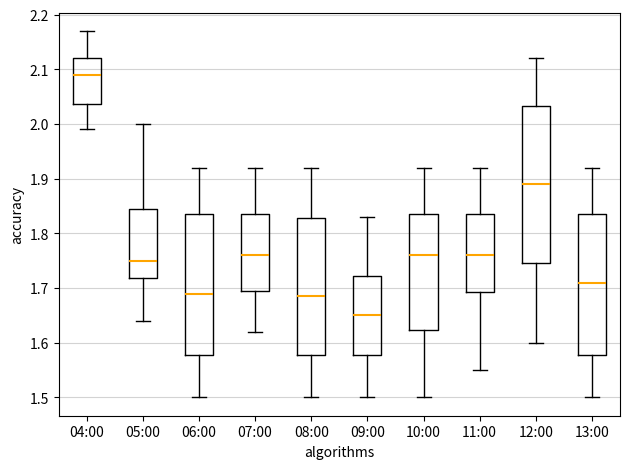

Reading left to right, read every box against the y-axis: the position of its median line, the range the box covers, and the ends of its whiskers. The values are not printed on the chart, so give them approximately, as read against the axis.

04:00: median 2.09, box 2.04 to 2.12, whiskers 1.99 to 2.17
05:00: median 1.75, box 1.72 to 1.85, whiskers 1.64 to 2.00
06:00: median 1.69, box 1.58 to 1.84, whiskers 1.50 to 1.92
07:00: median 1.76, box 1.70 to 1.84, whiskers 1.62 to 1.92
08:00: median 1.69, box 1.58 to 1.83, whiskers 1.50 to 1.92
09:00: median 1.65, box 1.58 to 1.72, whiskers 1.50 to 1.83
10:00: median 1.76, box 1.62 to 1.84, whiskers 1.50 to 1.92
11:00: median 1.76, box 1.69 to 1.84, whiskers 1.55 to 1.92
12:00: median 1.89, box 1.75 to 2.03, whiskers 1.60 to 2.12
13:00: median 1.71, box 1.58 to 1.84, whiskers 1.50 to 1.92